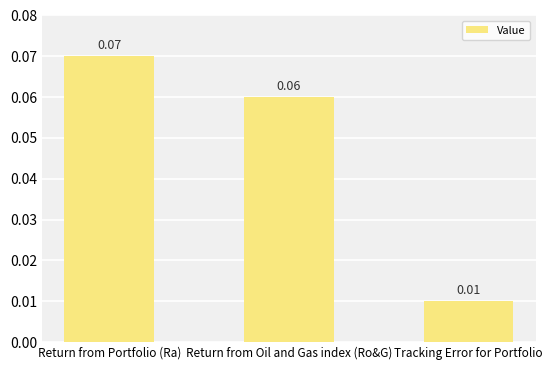

Rank the categories by value from highest to lowest.

Return from Portfolio (Ra), Return from Oil and Gas index (Ro&G), Tracking Error for Portfolio